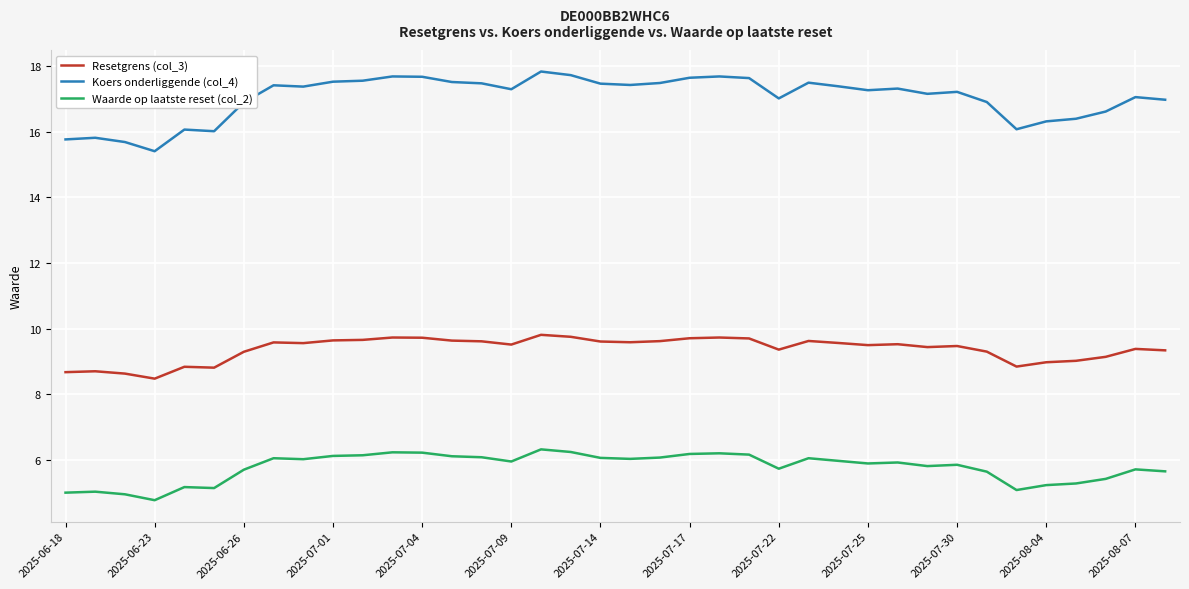

Is this an area chart (filled region under the line)?

No